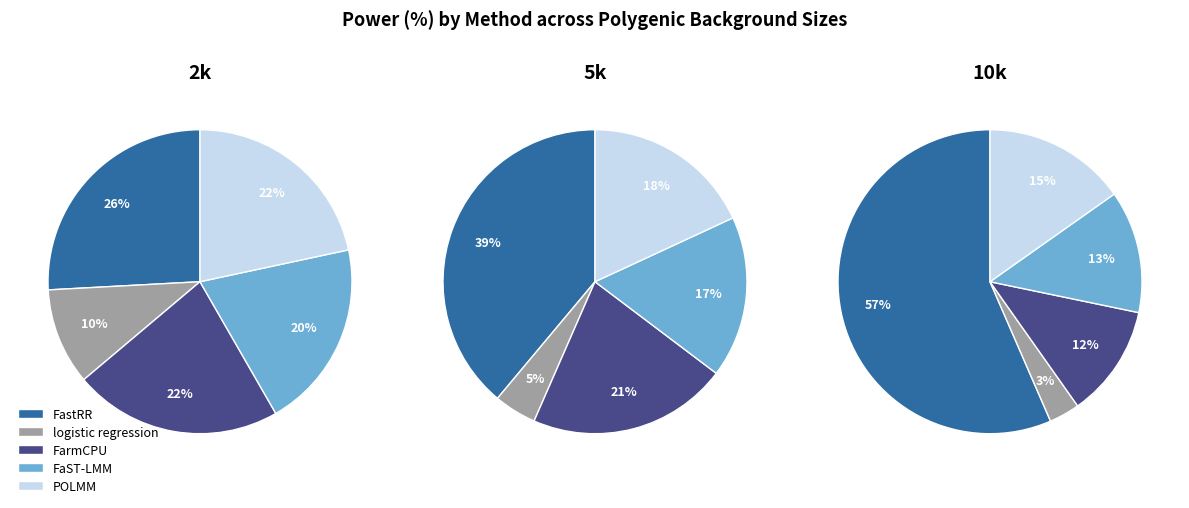

How many slices are in this pie chart?

5